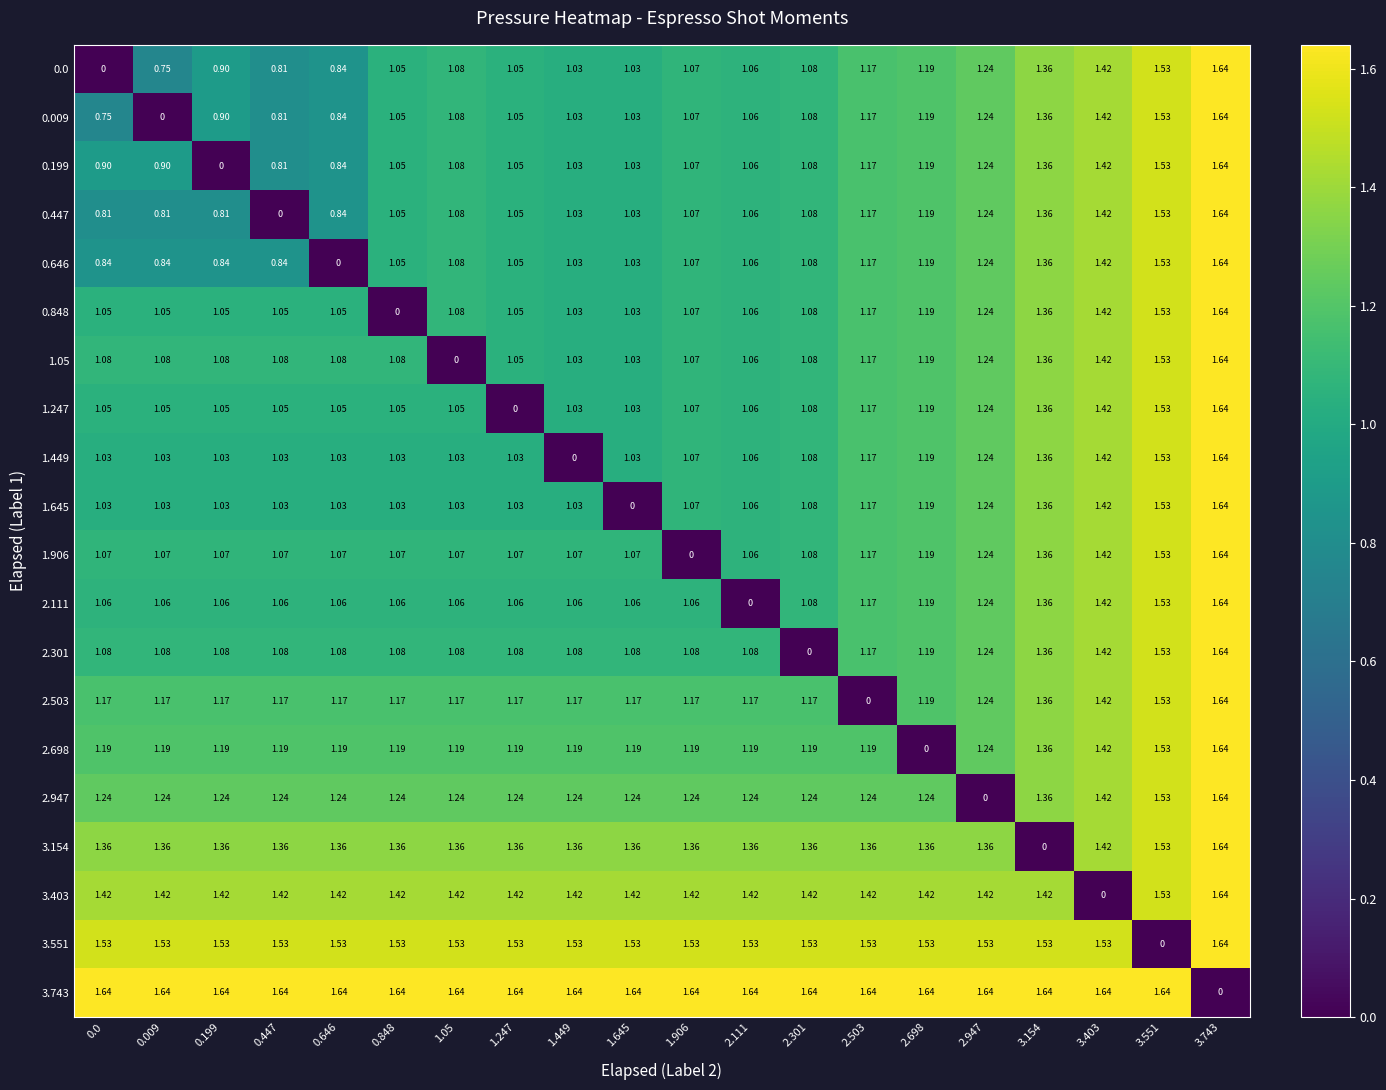

Count the number of data series in this chart.

20